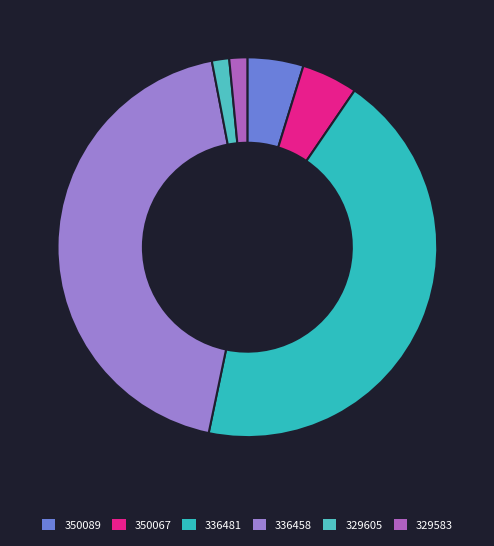

To the nearest percent, what is the difference between the largest and smallest slice percentages?

42%